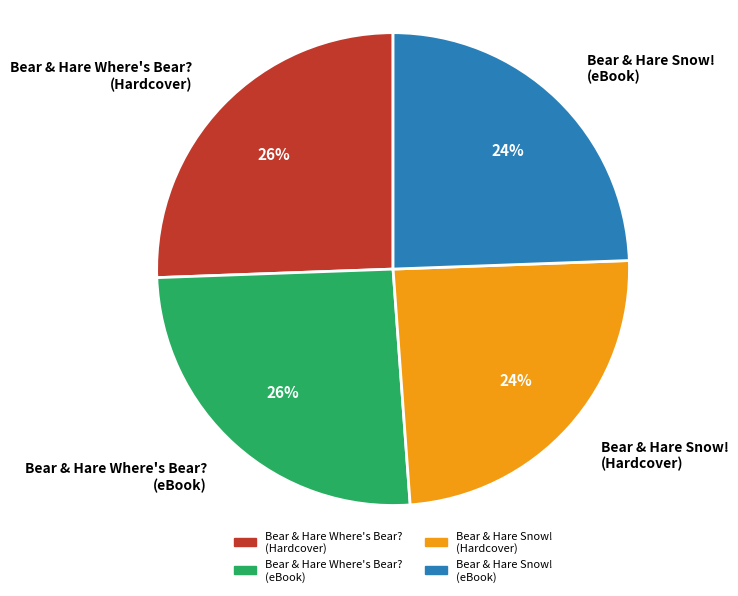

To the nearest percent, what is the combined percentage of Bear & Hare Where's Bear? (eBook) and Bear & Hare Snow! (Hardcover)?

50%